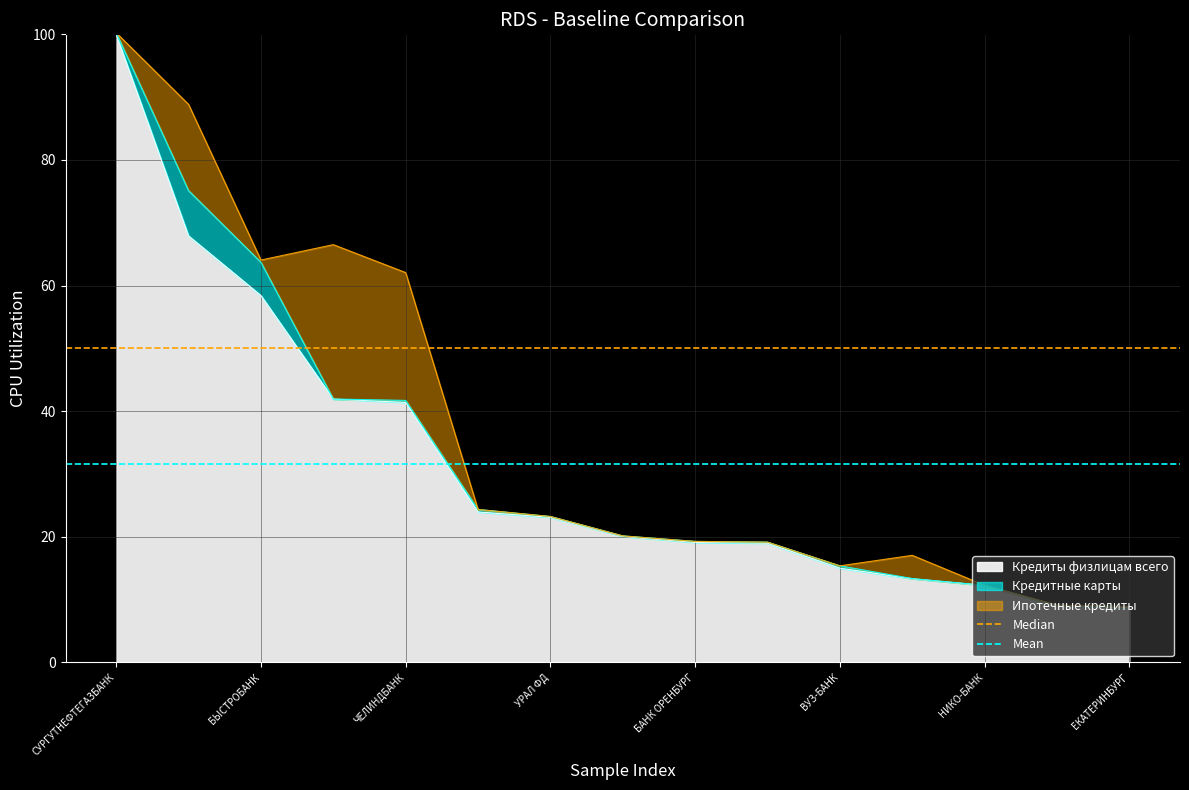

Which category has the highest value in the Кредиты физлицам всего series?

СУРГУТНЕФТЕГАЗБАНК